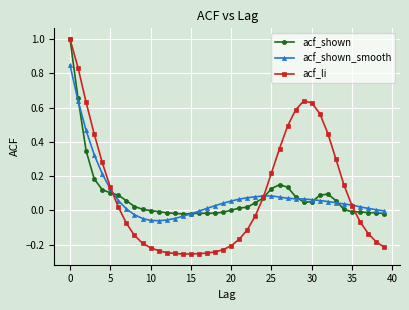

What is the highest value of the acf_li series?

1.0